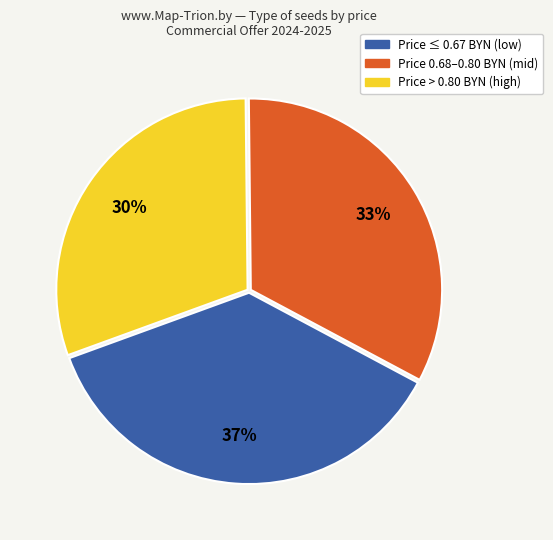

Is there a majority slice in this chart?

No